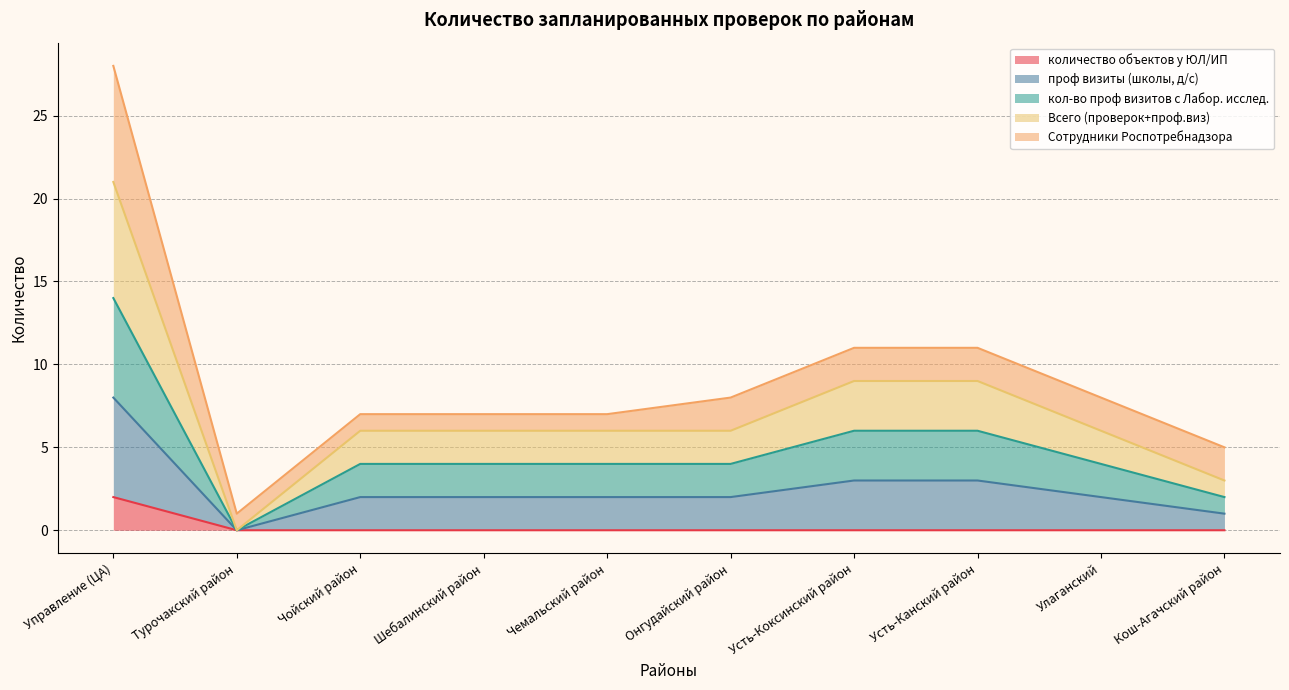

What is the label of the 5th point from the right?

Онгудайский район